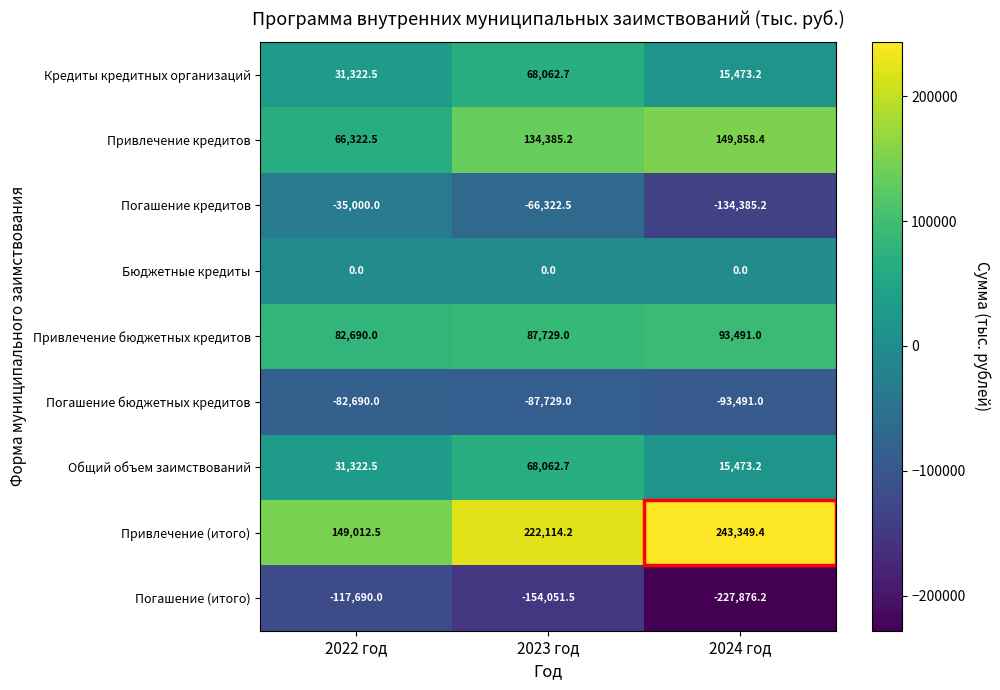

At which category is the sum across all series the highest?

2023 год